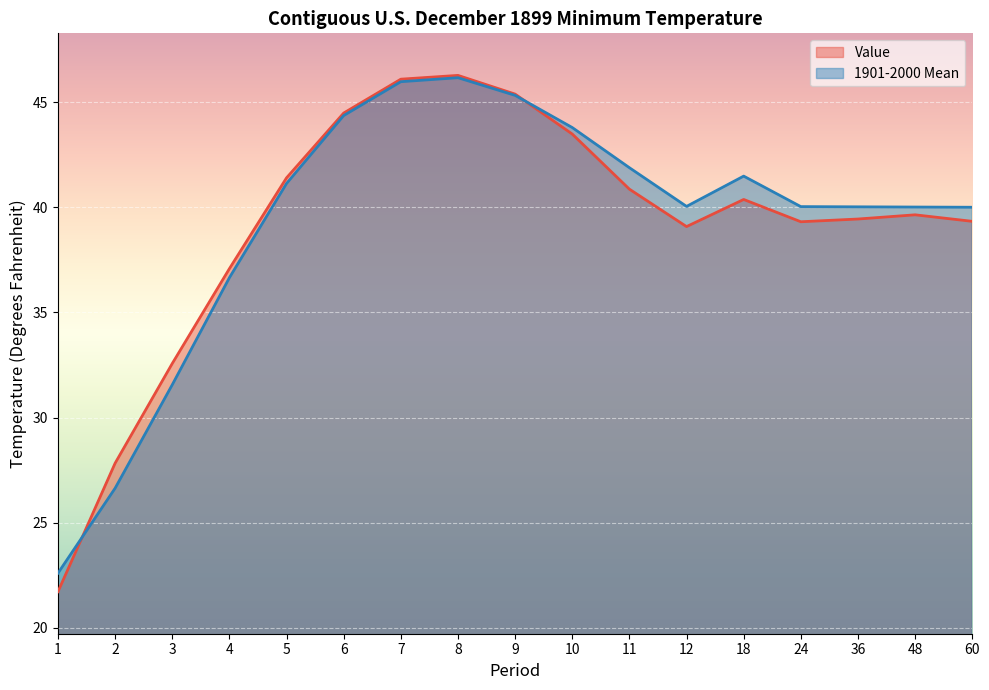

True or false: Value and 1901-2000 Mean intersect in this chart.

True